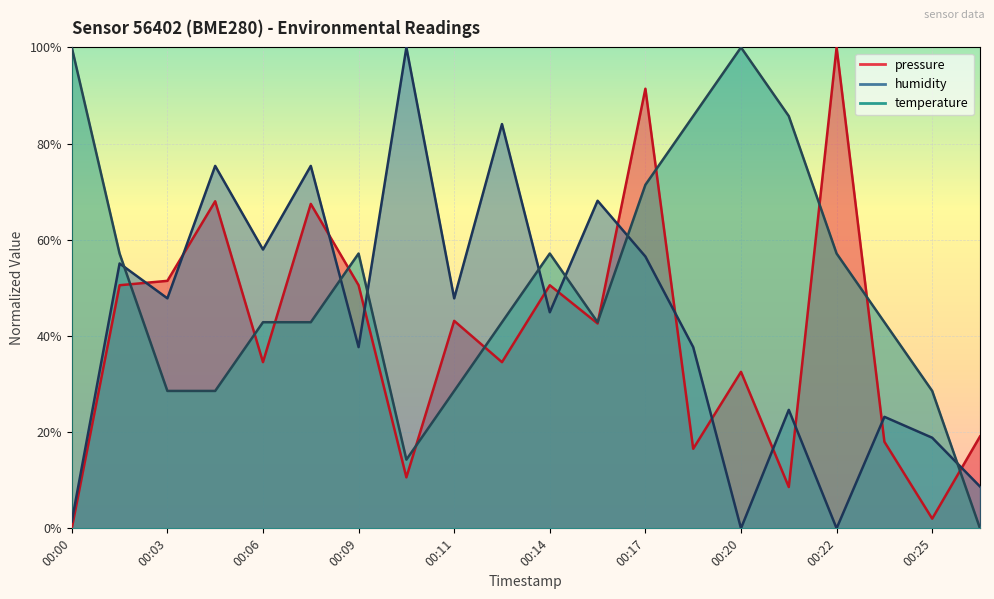

Rank the series by their maximum value, from highest to lowest.

pressure, humidity, temperature